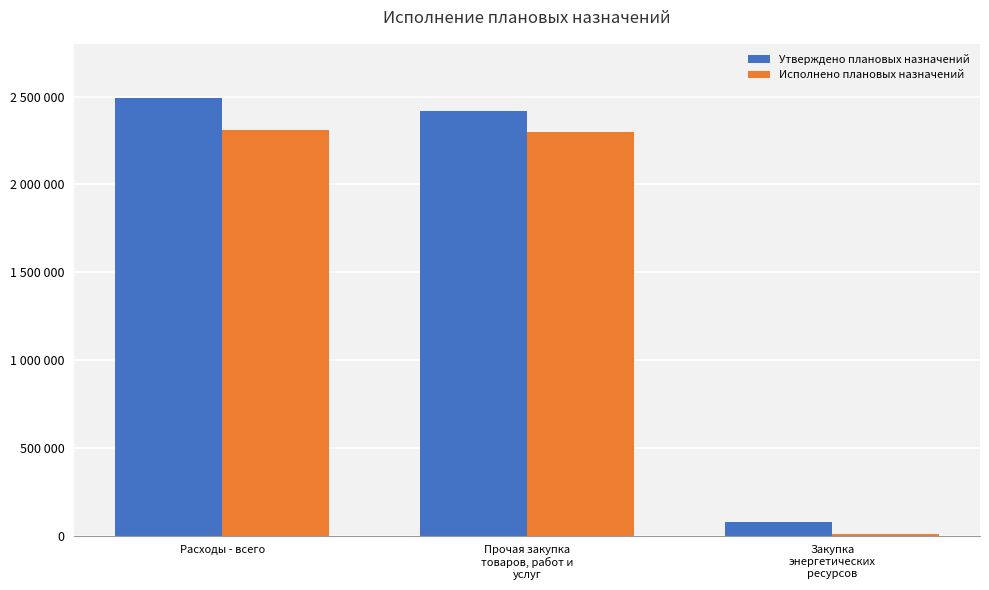

What are all the series names shown in the legend?

Утверждено плановых назначений, Исполнено плановых назначений